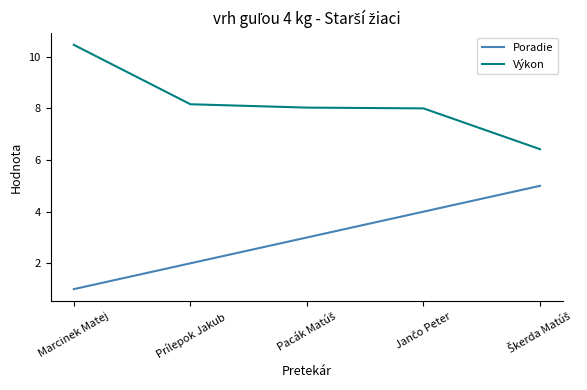

What position from the right is Marcinek Matej?

5